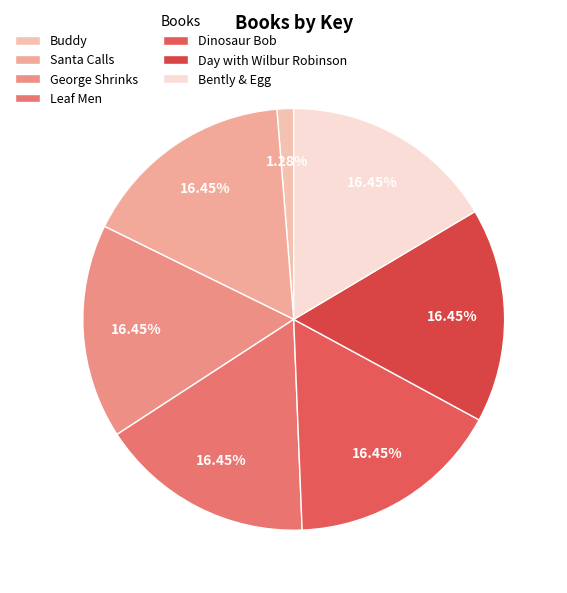

To the nearest percent, what percentage of the pie is Bently & Egg?

16%